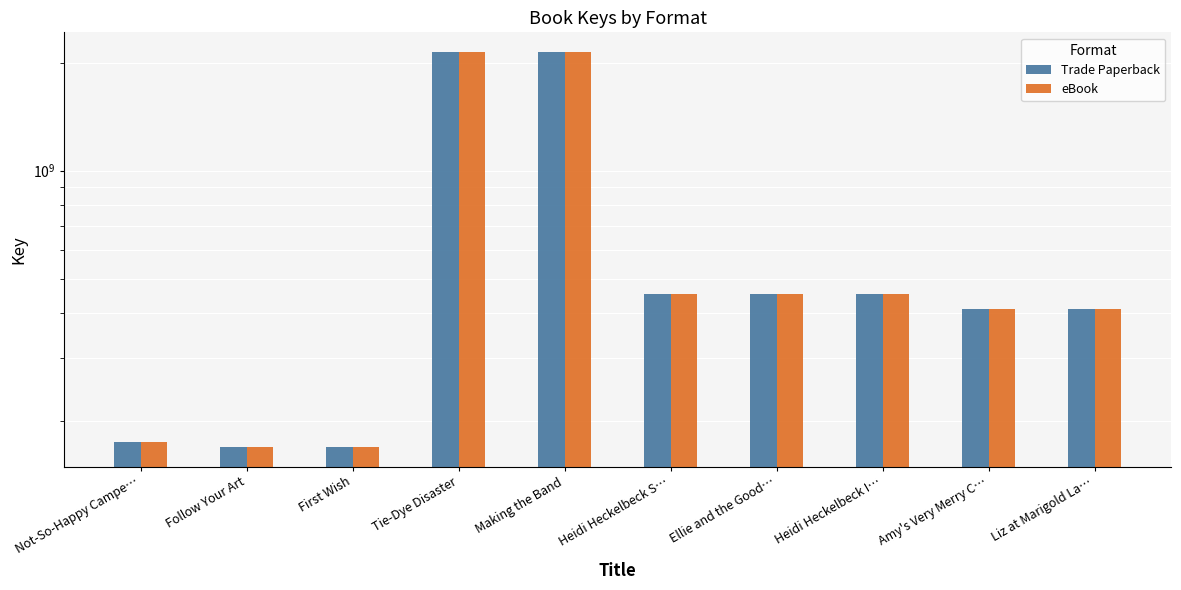

The eBook series shows 198934393 at Amy's Very Merry C…. True or false?

False